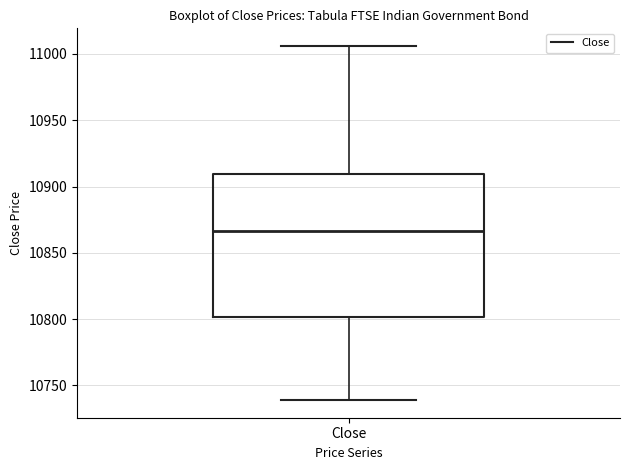

Where is the lower edge of the box for Close on the y-axis? The values are not printed on the chart, so give them approximately, as read against the axis.

10800